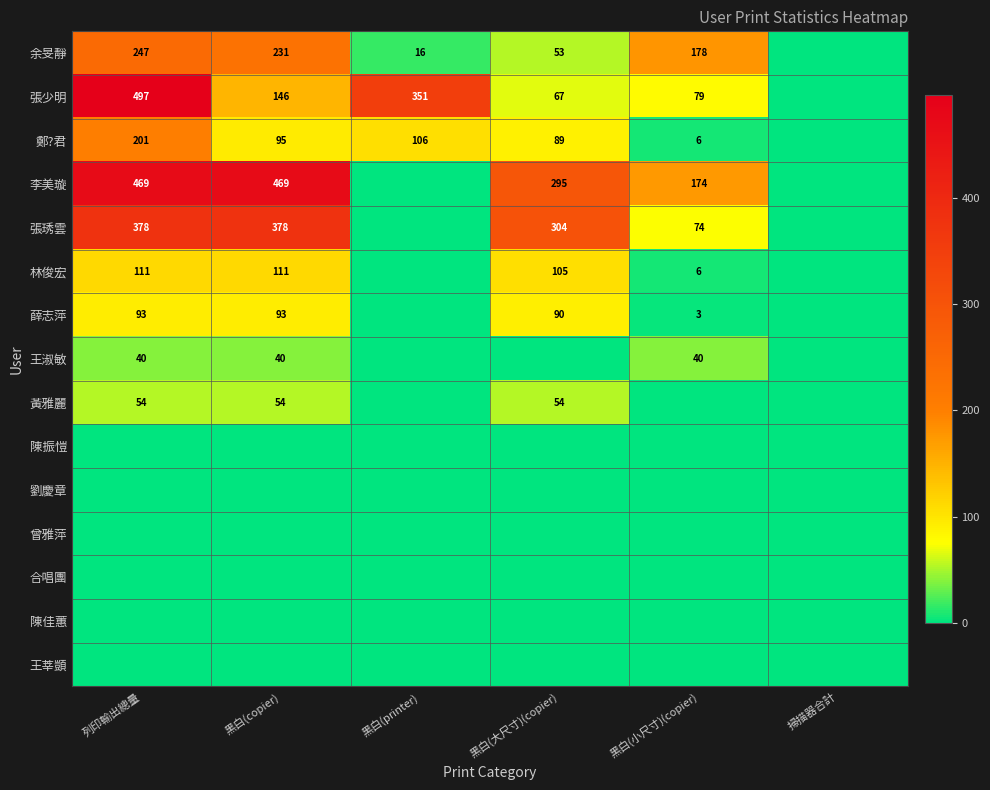

True or false: 薛志萍 has a value of 93 at 列印輸出總量.

True